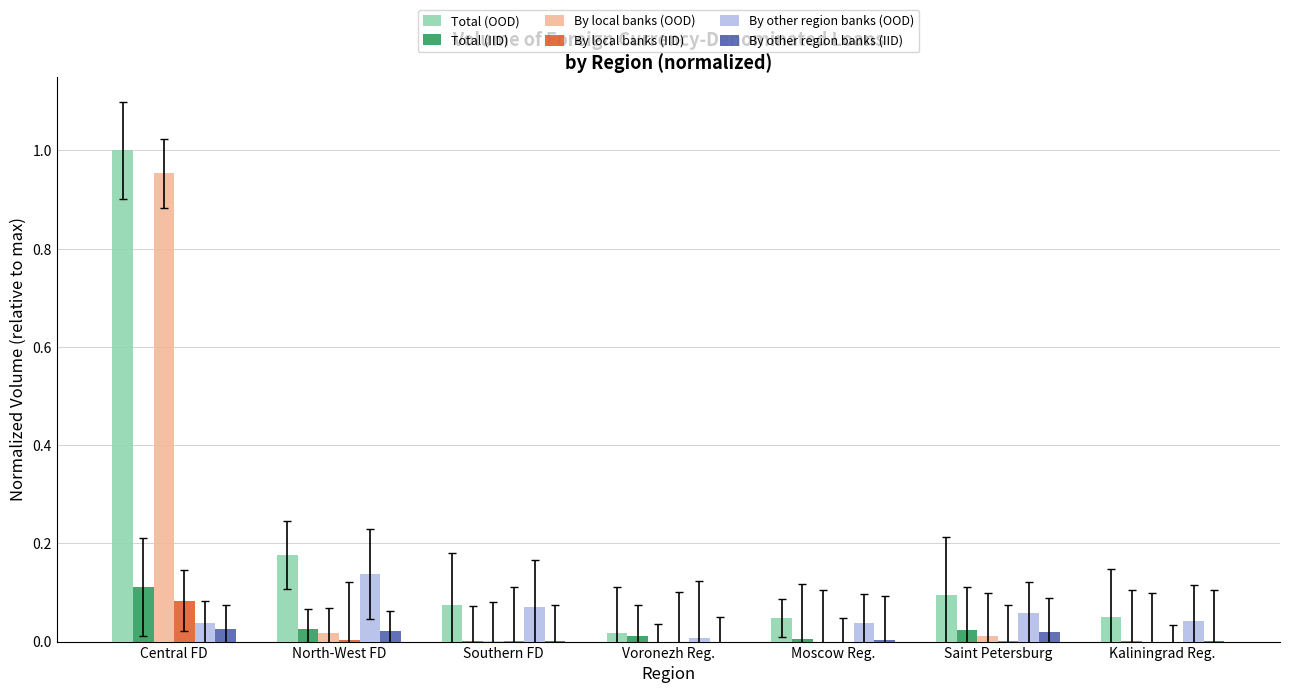

Between North-West FD and Moscow Reg., which series saw the biggest shift?

Total (OOD)